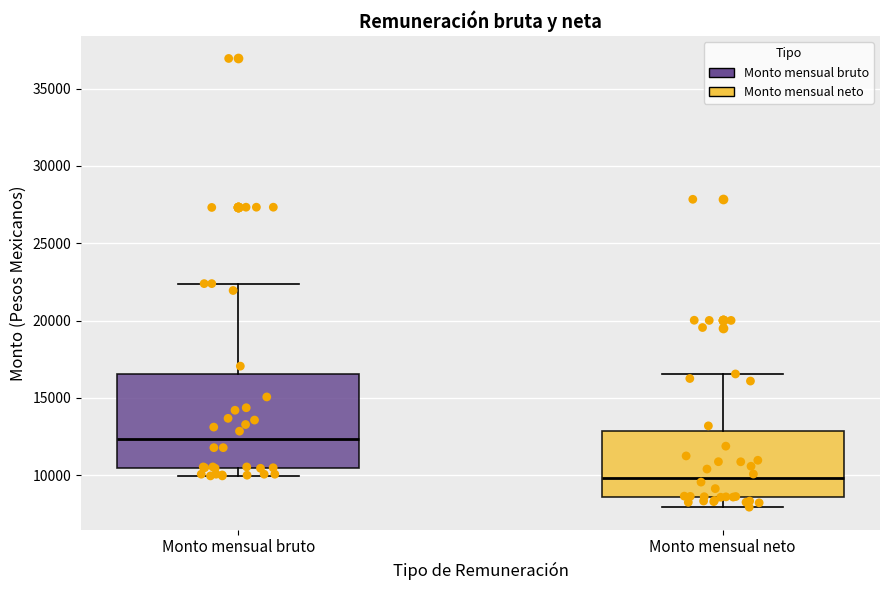

Which box's median line is the highest?

Monto mensual bruto